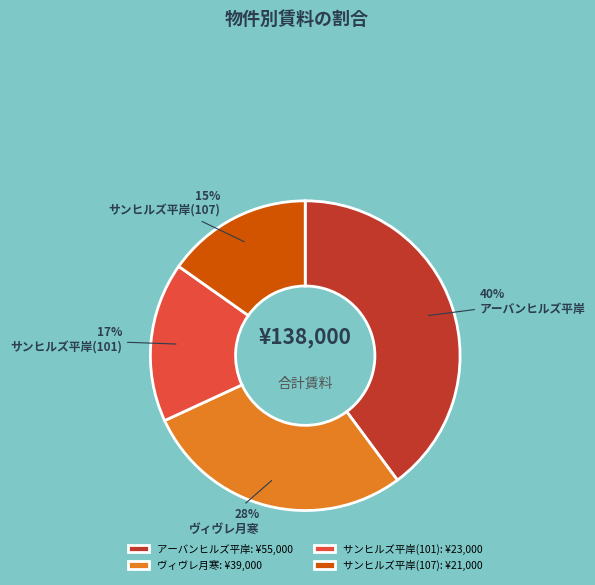

Count the number of slices in the pie.

4